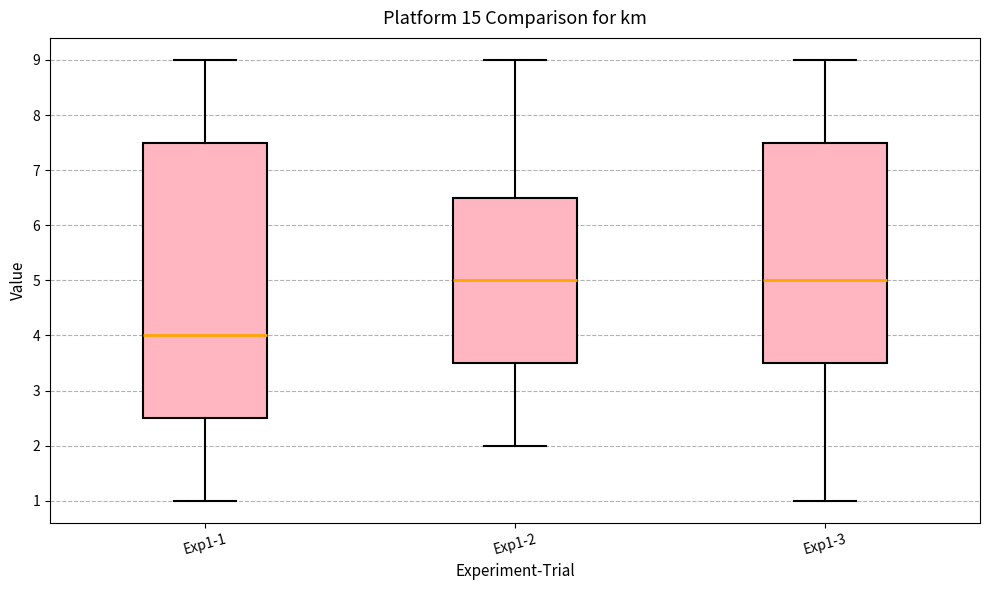

Where does the median line of the box for Exp1-3 sit on the y-axis? The values are not printed on the chart, so give them approximately, as read against the axis.

5.0